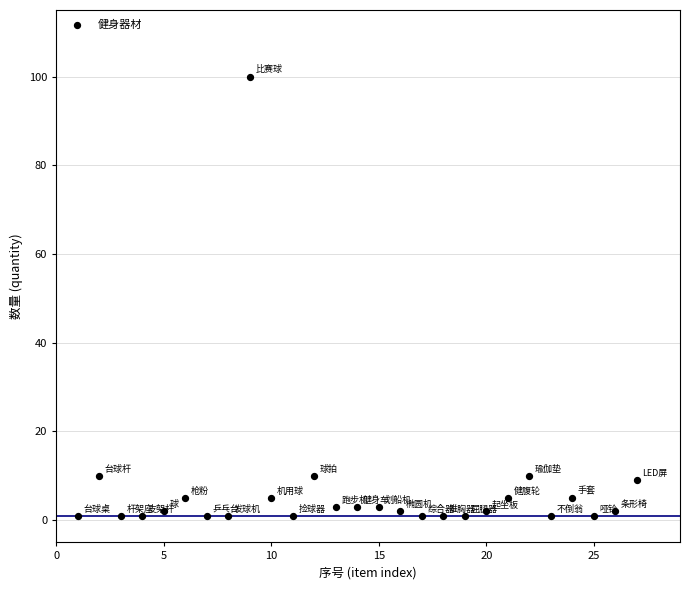

What is the range of Y values (max minus min)?

99